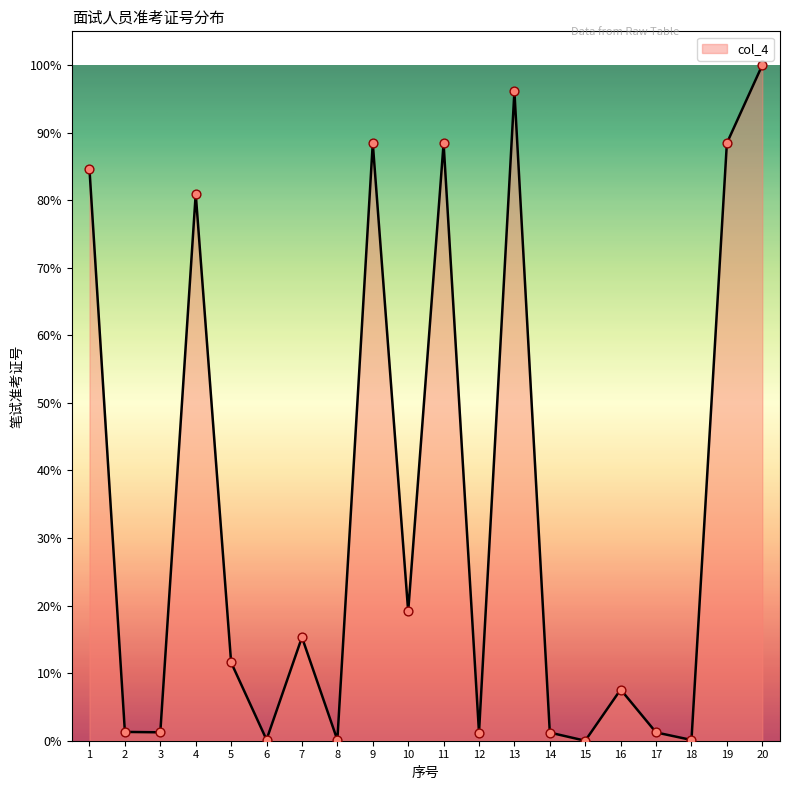

What is the change in value from 6 to 7?

+15.2